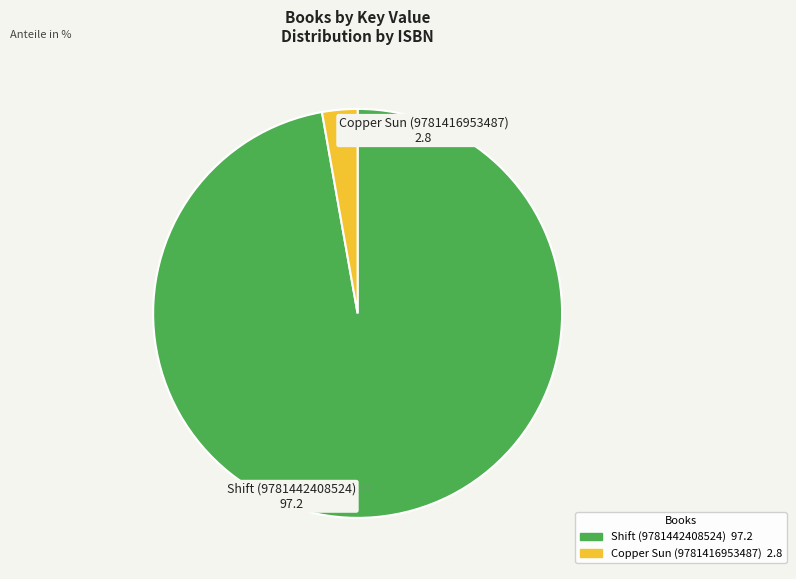

What is the smallest slice in the pie chart?

Copper Sun (9781416953487)